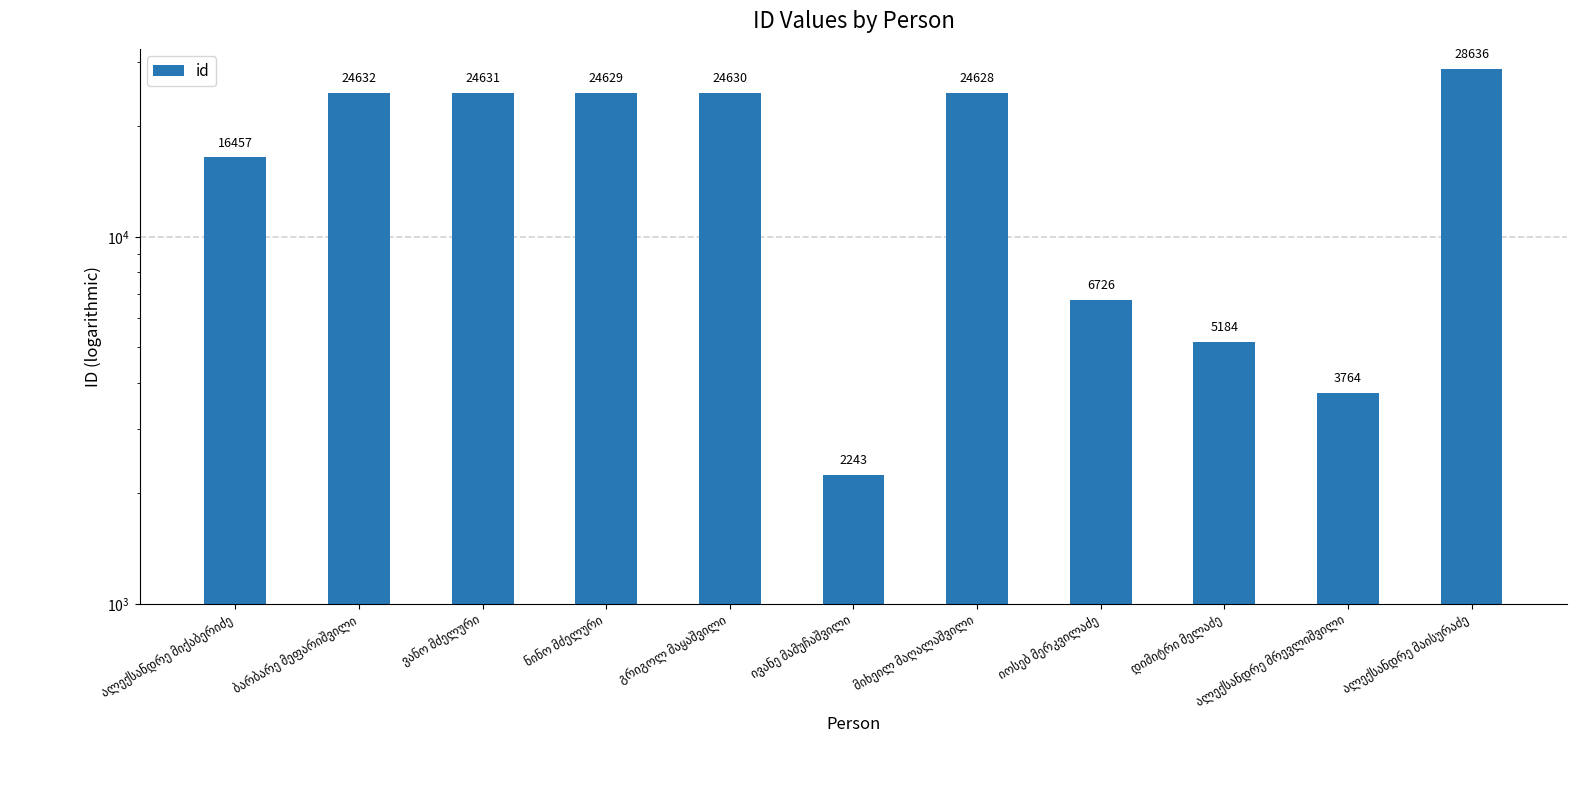

How many data points are above 24628?

5